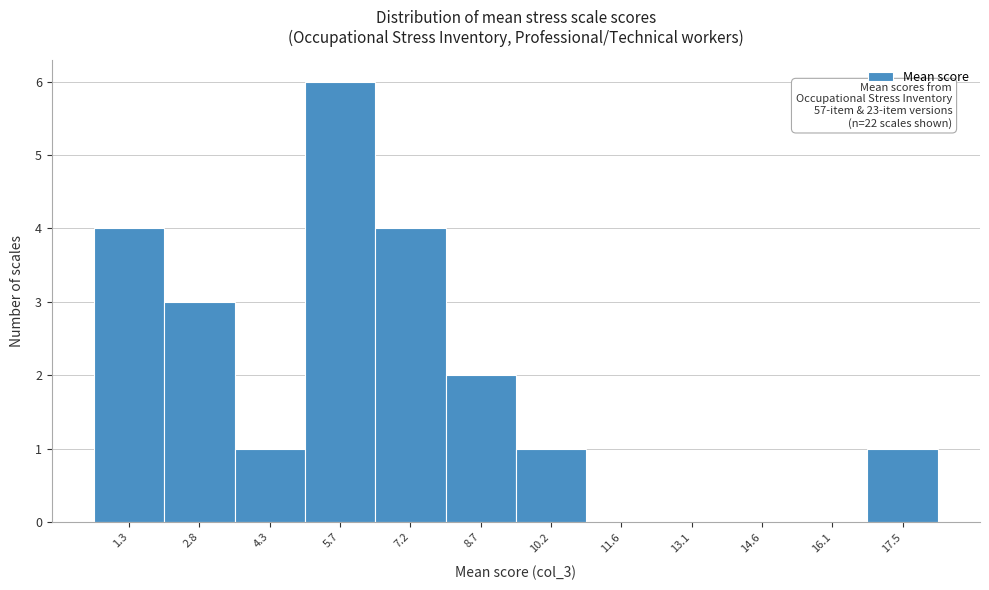

Reading left to right, transcribe all the data shown in this chart.

1.3=4	2.8=3	4.3=1	5.7=6	7.2=4	8.7=2	10.2=1	11.6=0	13.1=0	14.6=0	16.1=0	17.5=1